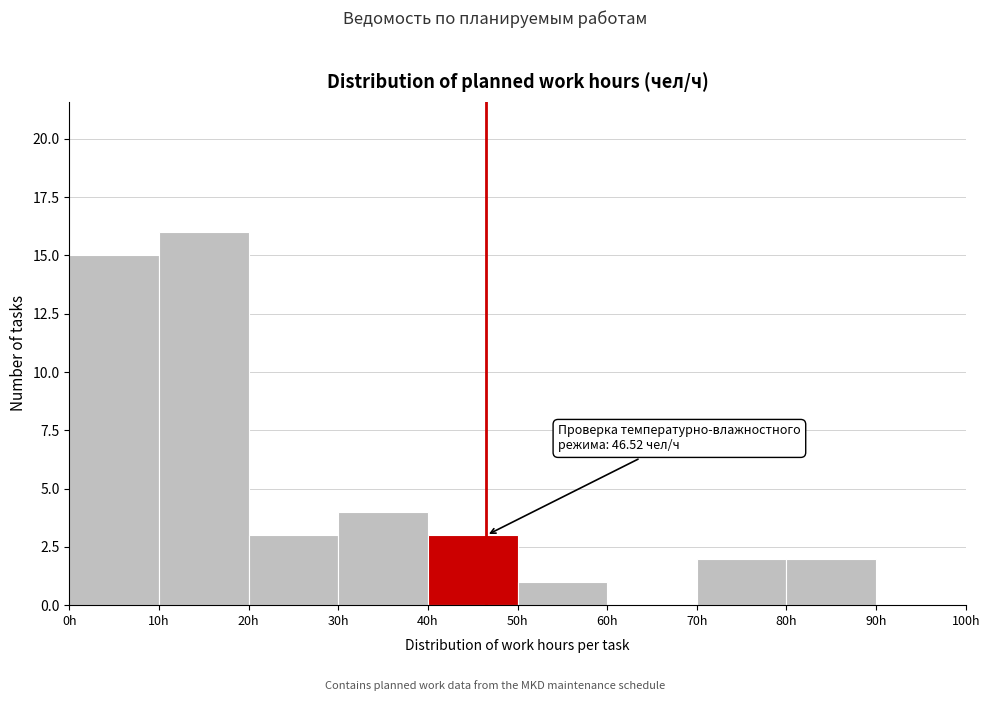

Over which range of the x-axis is the bar tallest?

10 to 20